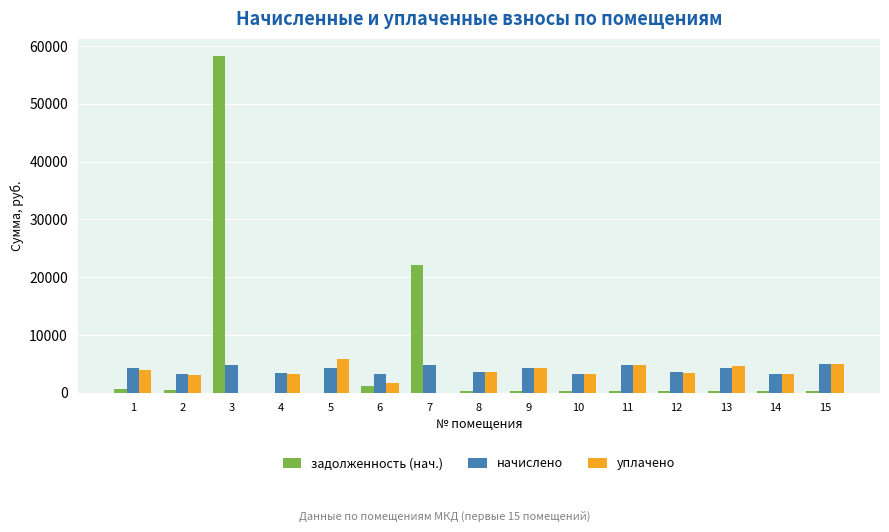

The value of начислено at 5 is 4334.3. True or false?

True